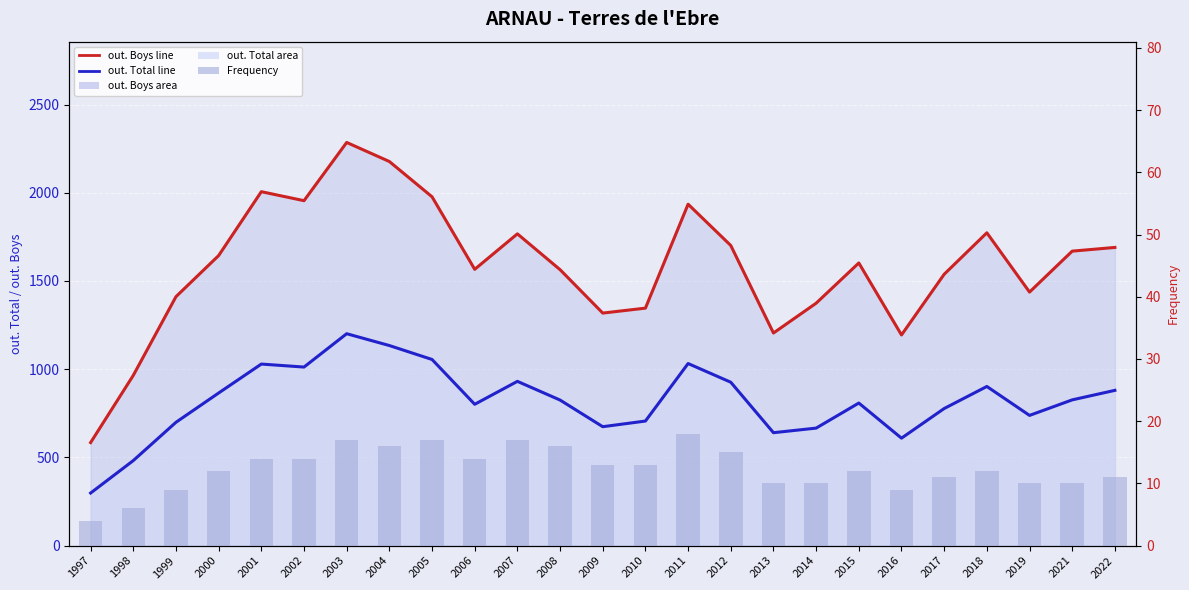

Reading right to left, what are all the values shown in this chart?

out. Boys line: 1690	1669	1437	1773	1538	1194	1602	1374	1205	1701	1935	1346	1318	1564	1767	1566	1977	2177	2285	1955	2006	1644	1411	965	584
out. Total line: 880	826	738	902	777	609	808	666	640	926	1032	706	674	825	931	801	1055	1134	1201	1012	1029	865	699	482	298
Frequency: 11	10	10	12	11	9	12	10	10	15	18	13	13	16	17	14	17	16	17	14	14	12	9	6	4